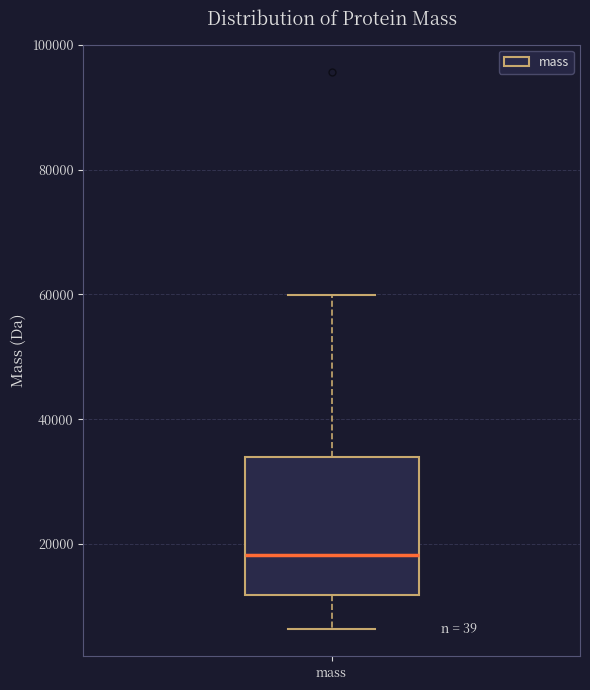

Read this box plot against the y-axis: the position of the median line, the range covered by the box, and the ends of both whiskers. The values are not printed on the chart, so give them approximately, as read against the axis.

median 18000, box 12000 to 34000, whiskers 6000 to 60000